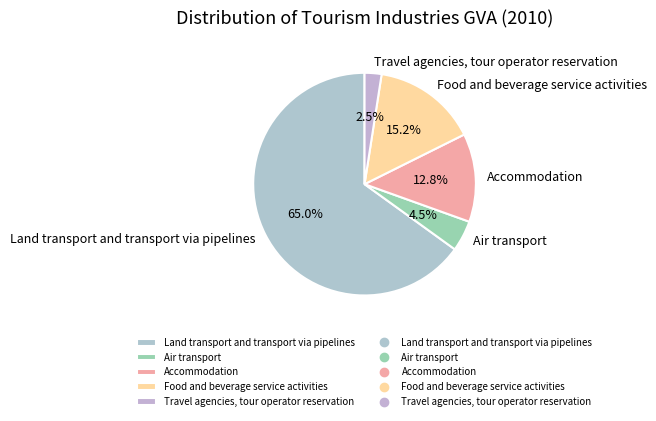

The Accommodation slice represents 1% of the pie. True or false?

False